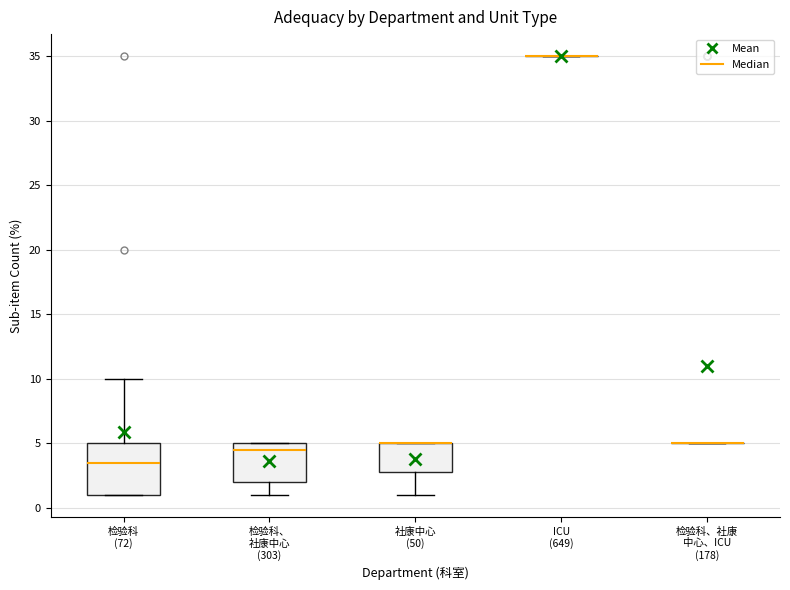

Reading left to right, read every box against the y-axis: the position of its median line, the range the box covers, and the ends of its whiskers. The values are not printed on the chart, so give them approximately, as read against the axis.

检验科 (72): median 3.5, box 1.0 to 5.0, whiskers 1.0 to 10.0
检验科、 社康中心 (303): median 4.5, box 2.0 to 5.0, whiskers 1.0 to 5.0
社康中心 (50): median 5.0 (drawn on the box's upper edge), box 3.0 to 5.0, whiskers 1.0 to 5.0
ICU (649): box collapsed to a line at 35.0, whiskers 35.0 to 35.0
检验科、社康 中心、ICU (178): box collapsed to a line at 5.0, whiskers 5.0 to 5.0